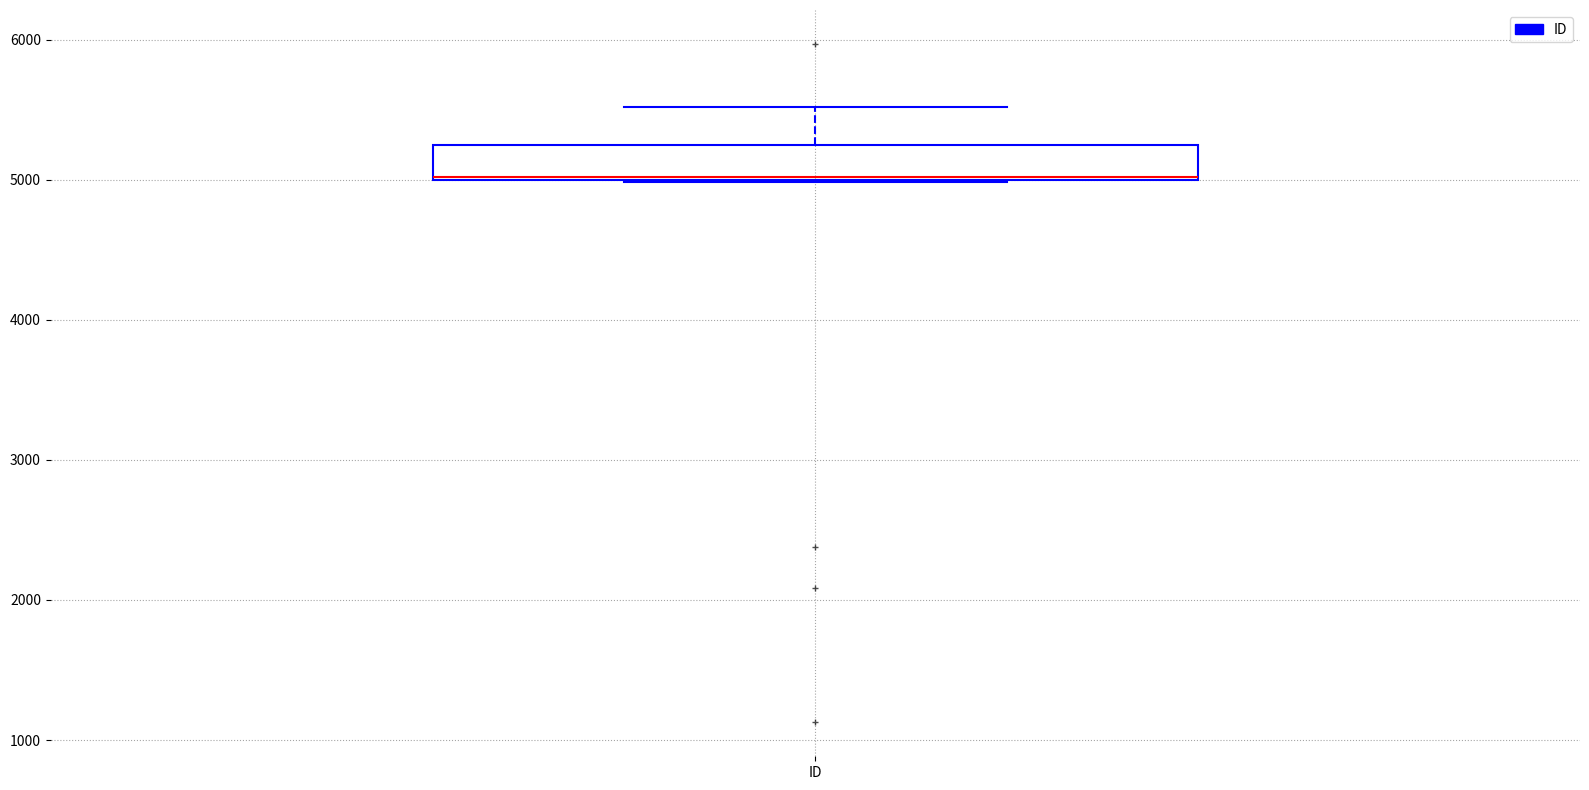

Read this box plot against the y-axis: the position of the median line, the range covered by the box, and the ends of both whiskers. The values are not printed on the chart, so give them approximately, as read against the axis.

median 5000 (drawn on the box's lower edge), box 5000 to 5200, whiskers 5000 to 5500